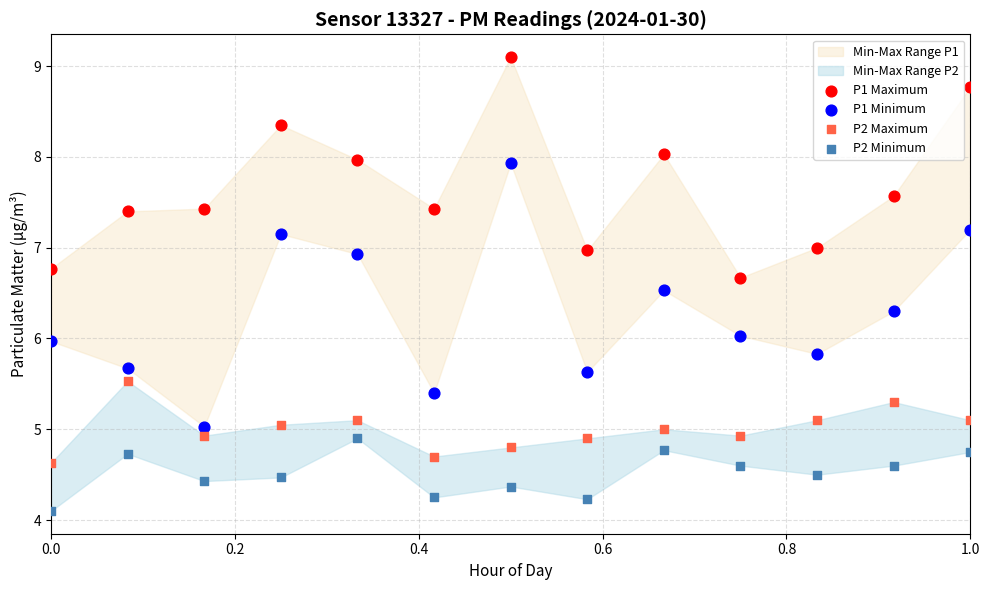

Which series contains the lowest Y value?

P2 Minimum